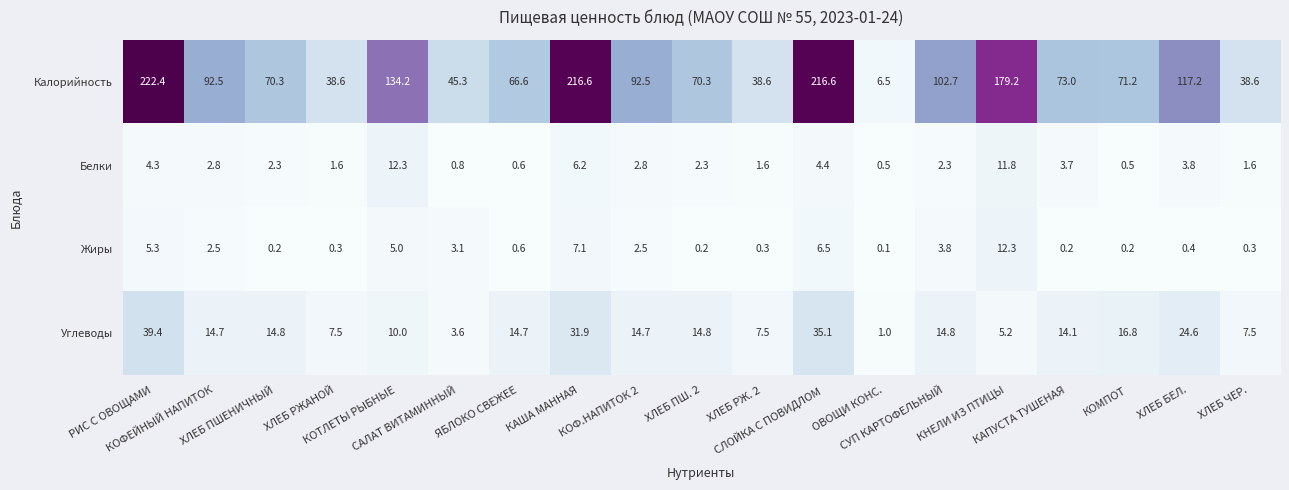

Which series has the largest total across all categories?

Калорийность